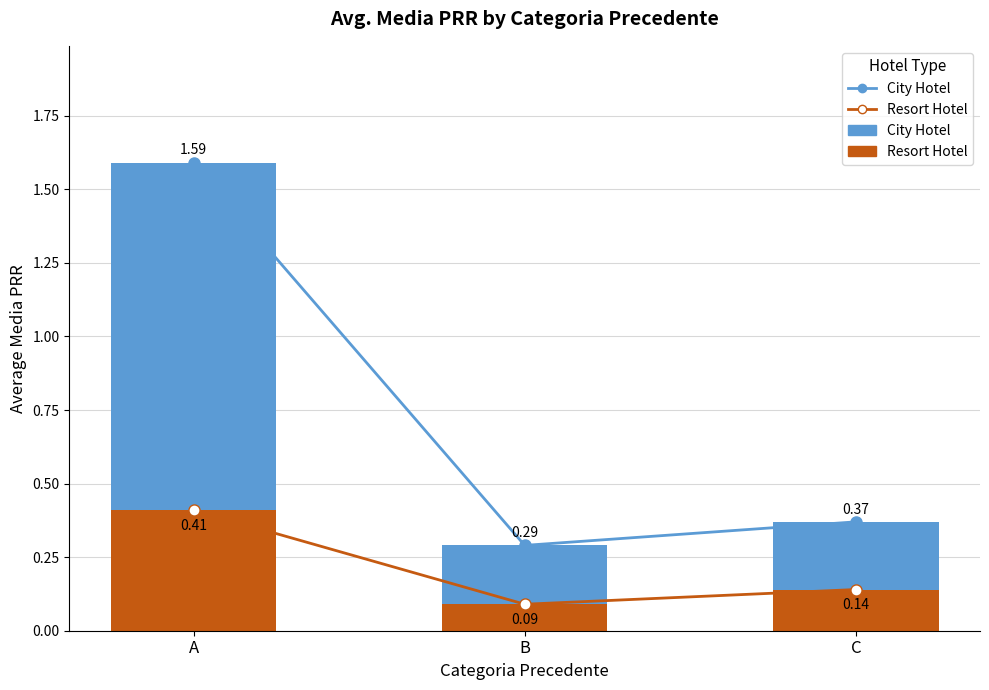

The Resort Hotel series shows 0.4 at A. True or false?

True